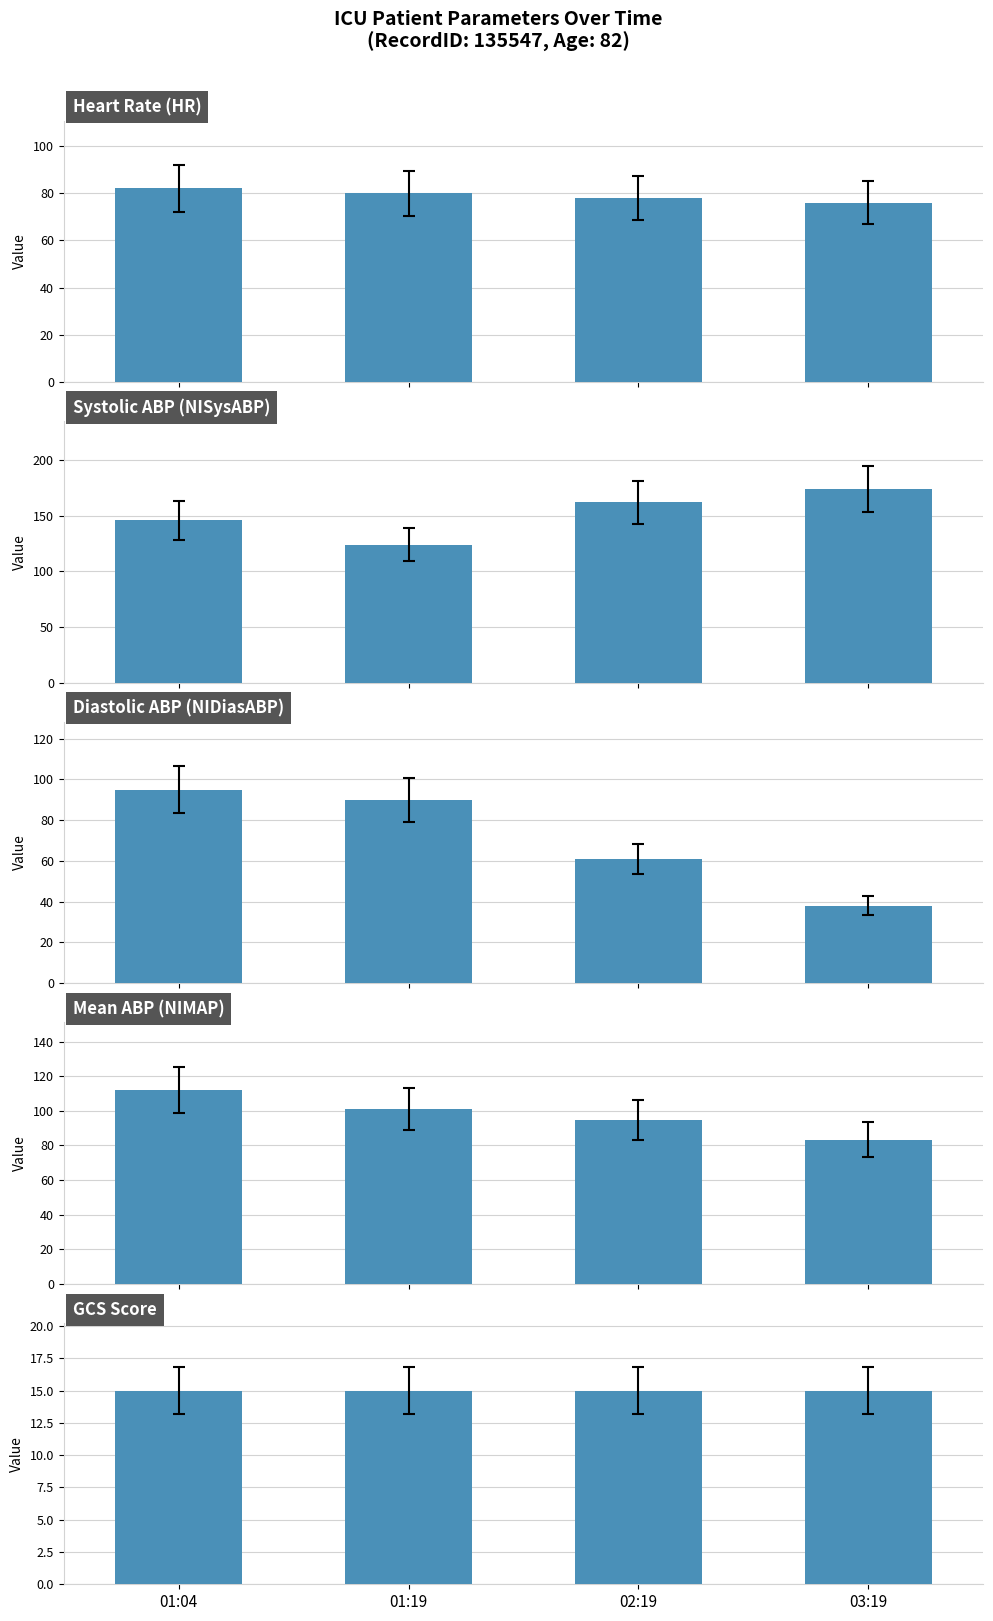

Which series has the widest spread of values?

NIDiasABP